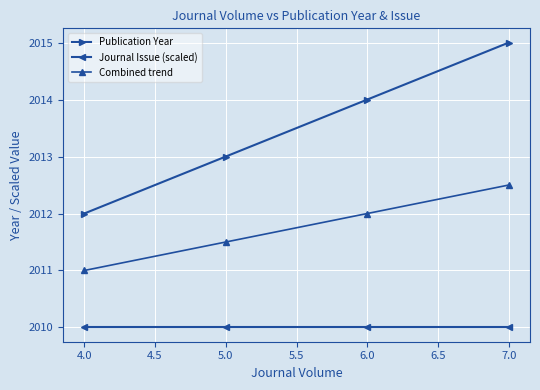

Reading left to right, list all the values displayed in this chart.

Publication Year: 2012.0	2013.0	2014.0	2015.0
Journal Issue (scaled): 2010.0	2010.0	2010.0	2010.0
Combined trend: 2011.0	2011.5	2012.0	2012.5